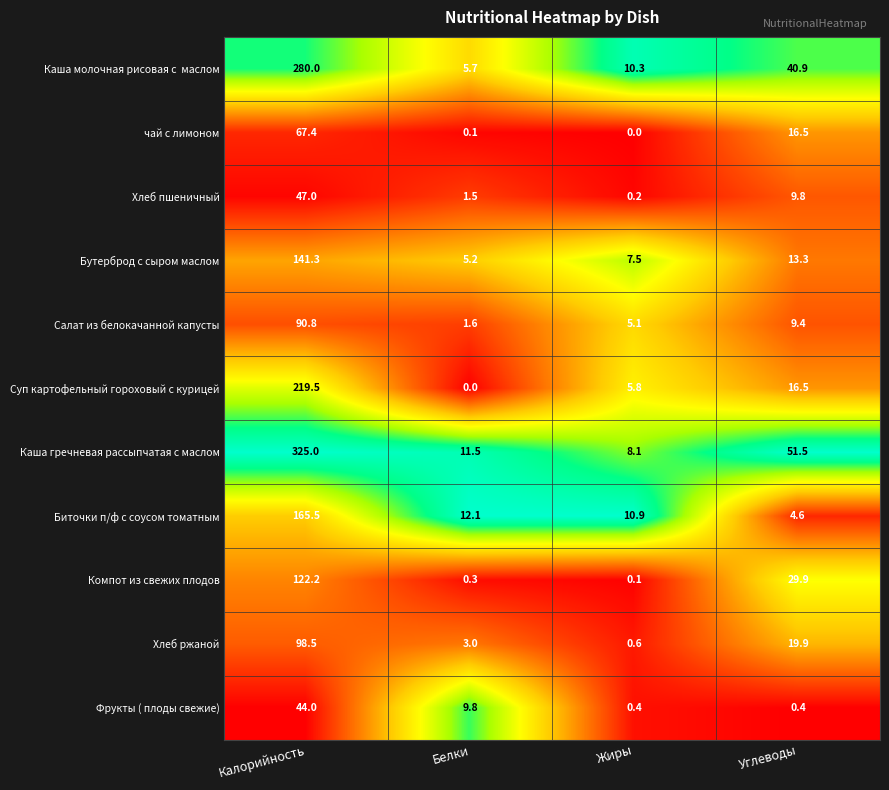

True or false: Бутерброд с сыром маслом has a value of 1.9 at Белки.

False